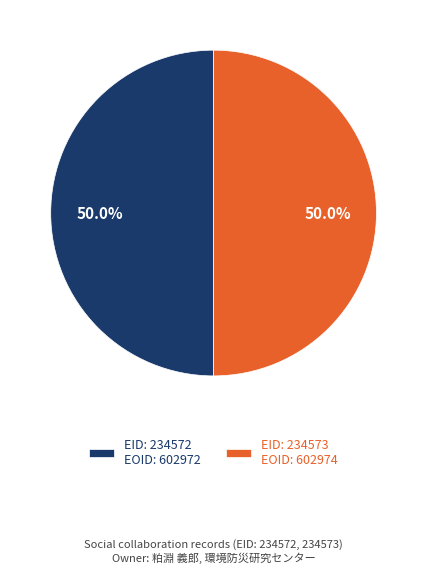

Do EID: 234572 EOID: 602972 and EID: 234573 EOID: 602974 together represent more than half of the pie?

Yes